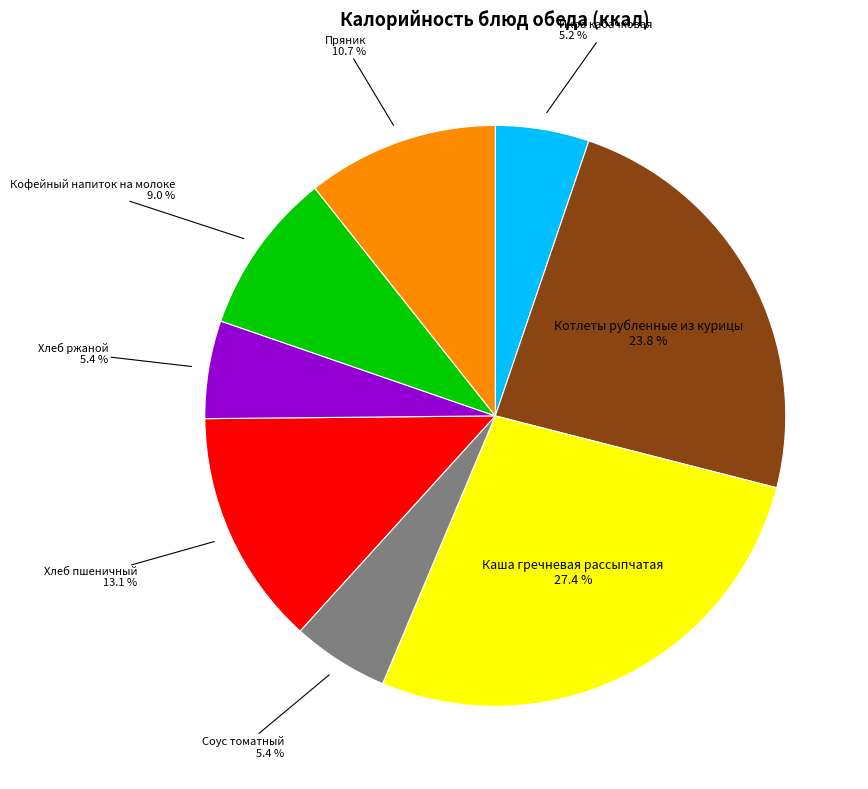

How many segments does this pie chart have?

8